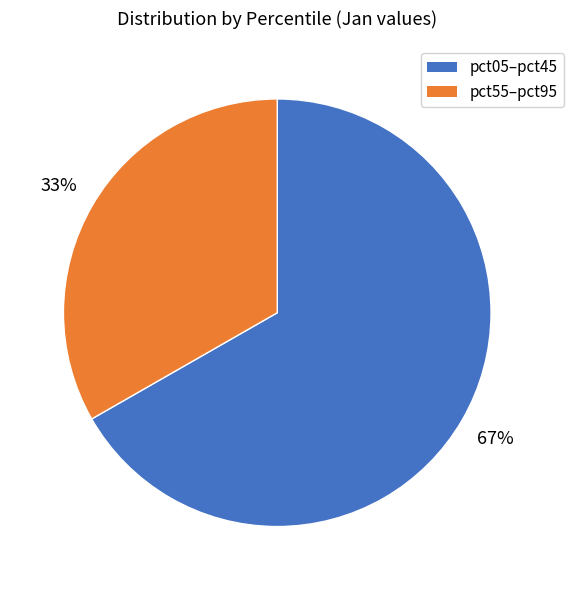

Is the sum of pct55–pct95 and pct05–pct45 greater than half?

Yes